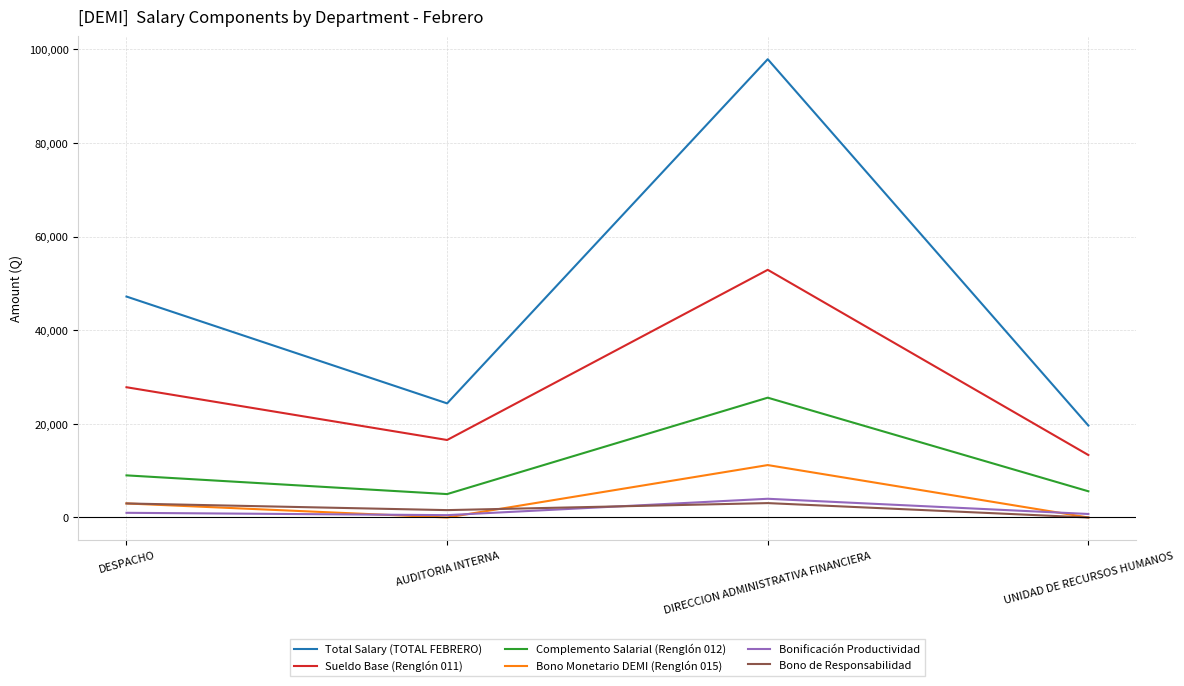

True or false: Bono de Responsabilidad and Sueldo Base (Renglón 011) intersect in this chart.

False